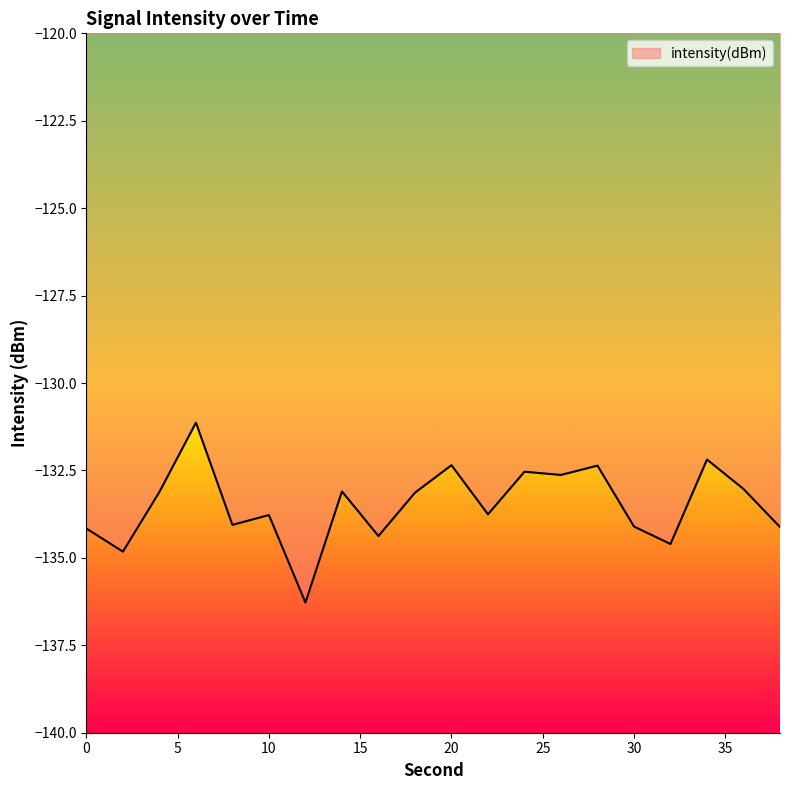

What is the minimum value shown in the chart?

-136.3